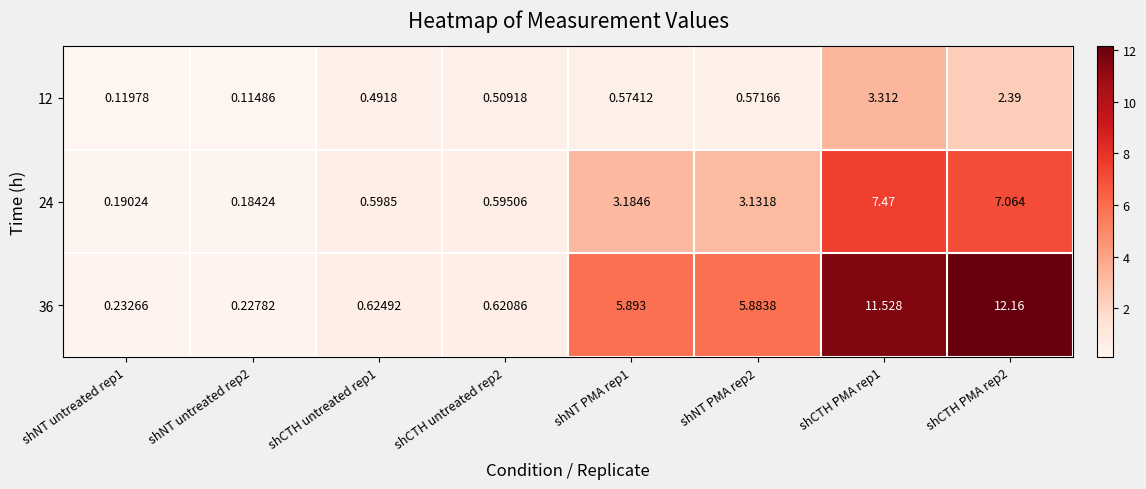

Is the value of 12 at shCTH untreated rep2 greater than the value of 24 at shNT untreated rep1?

Yes